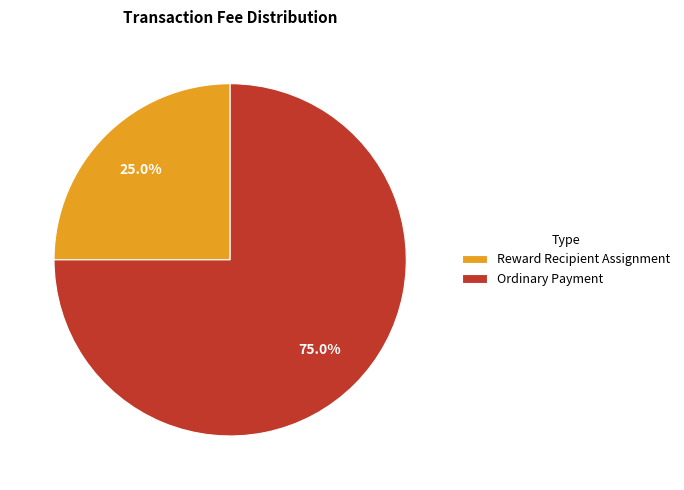

How many slices are in this pie chart?

2